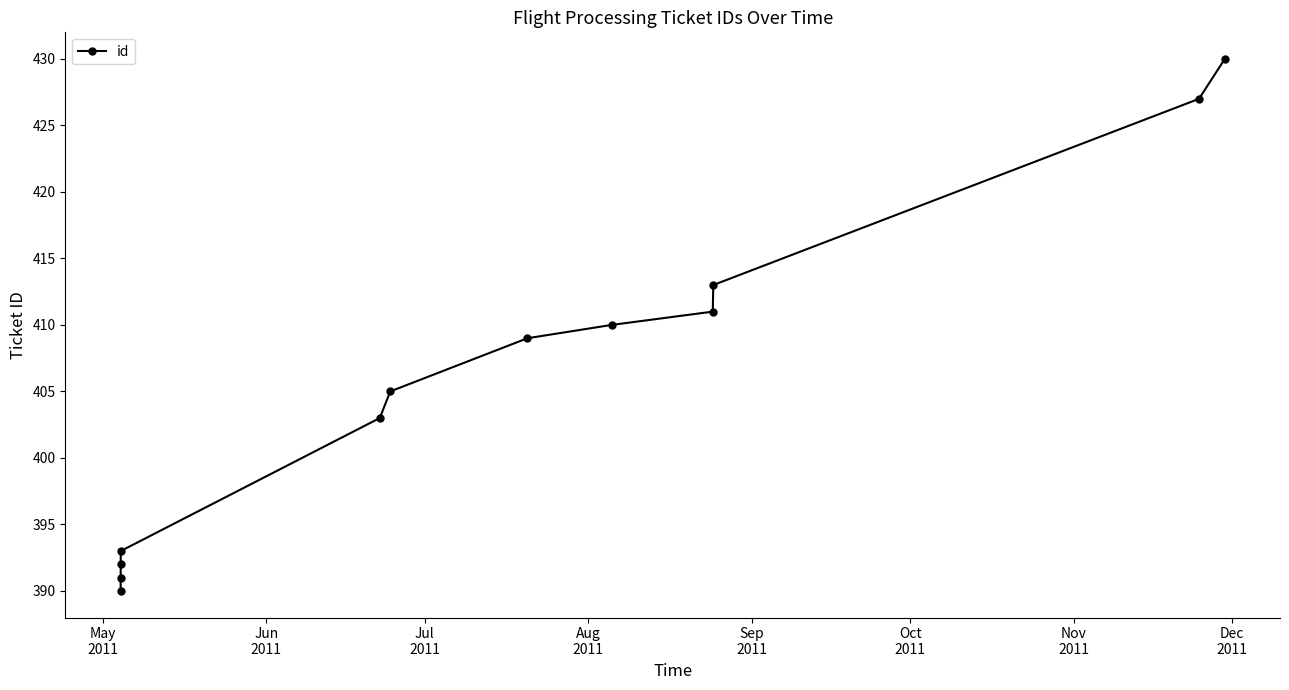

Does the chart have visible grid lines?

No